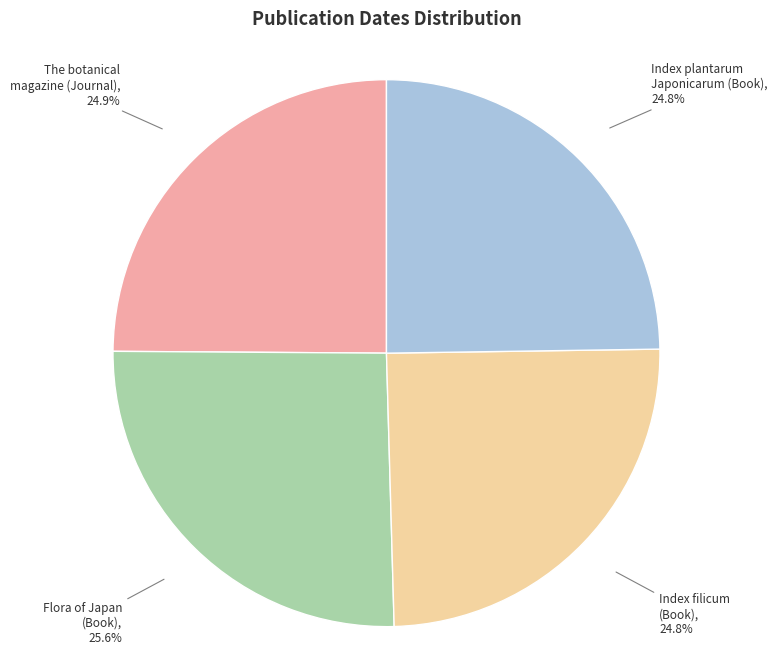

How many slices are in this pie chart?

4